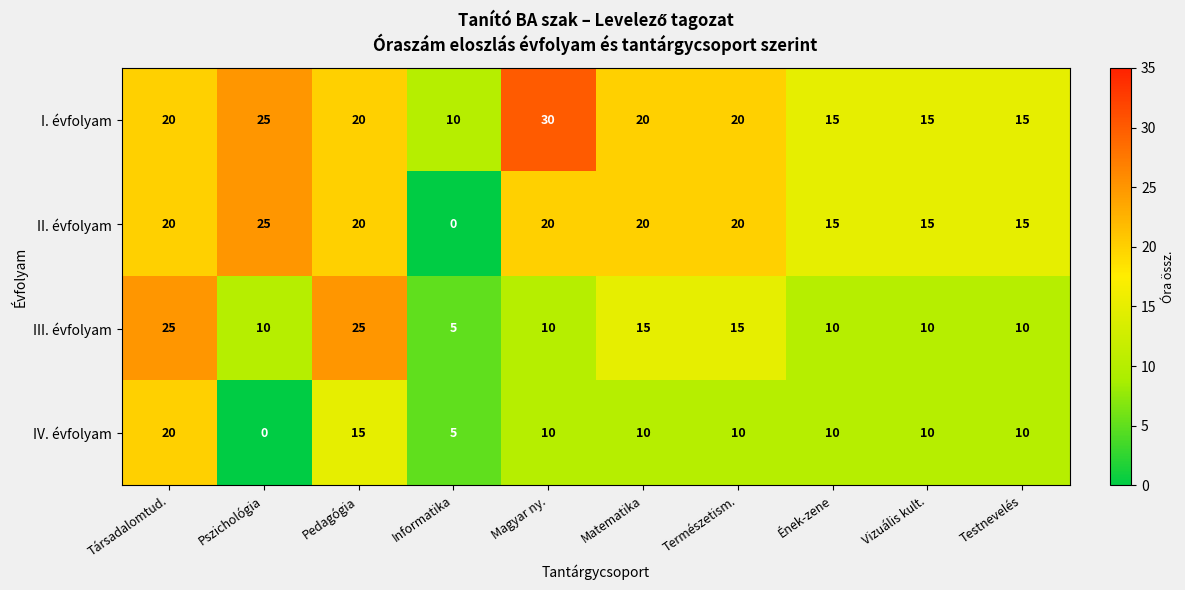

What is the sum of all IV. évfolyam values?

100